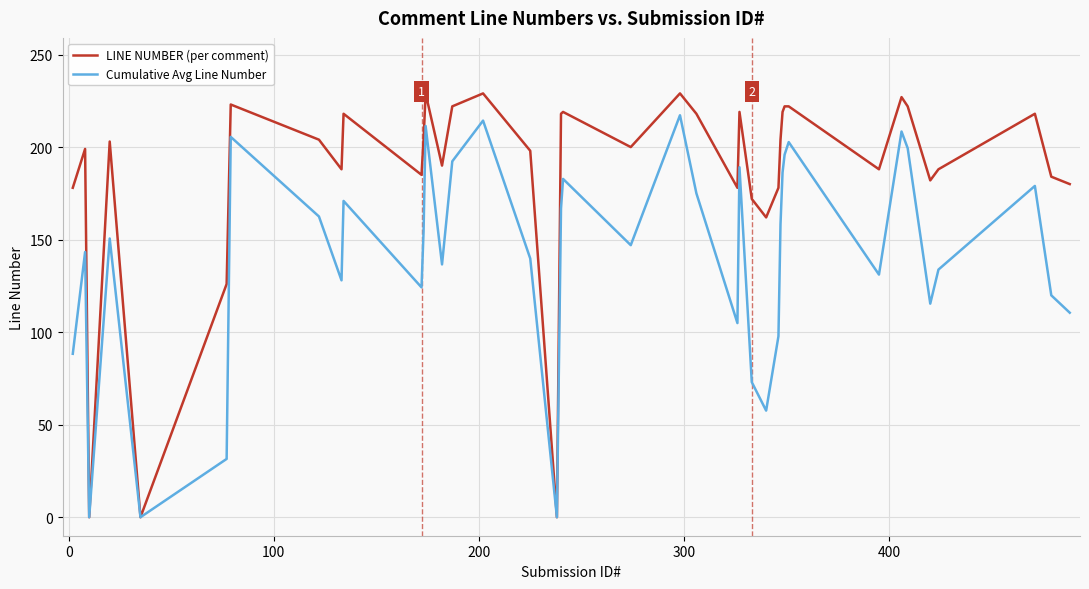

What is the greatest value displayed?

229.0